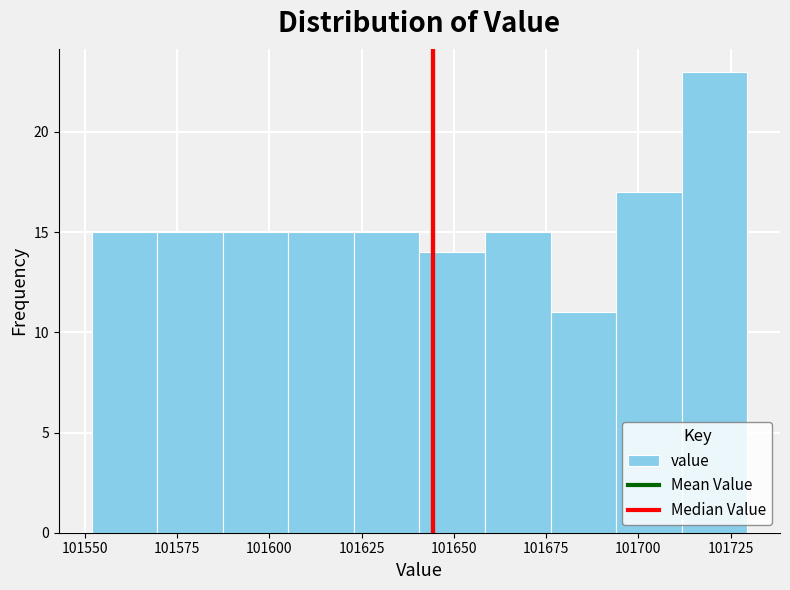

Around what value on the x-axis is the tallest bar? Give the approximate position of its centre, as read against the axis.

101720